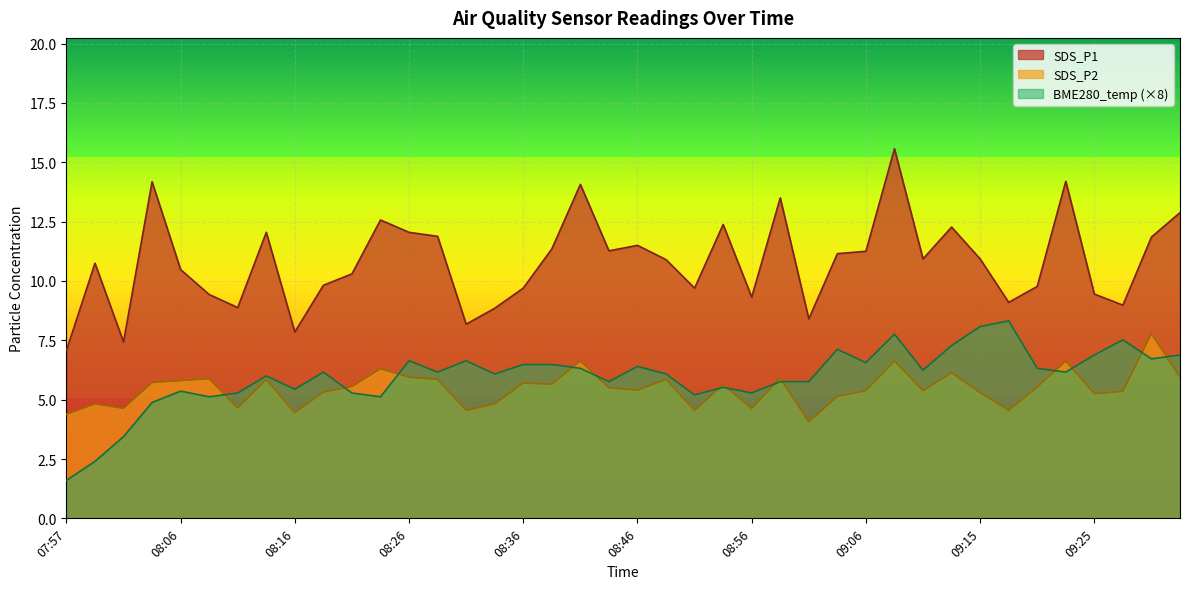

What is the highest value of the SDS_P2 series?

7.8